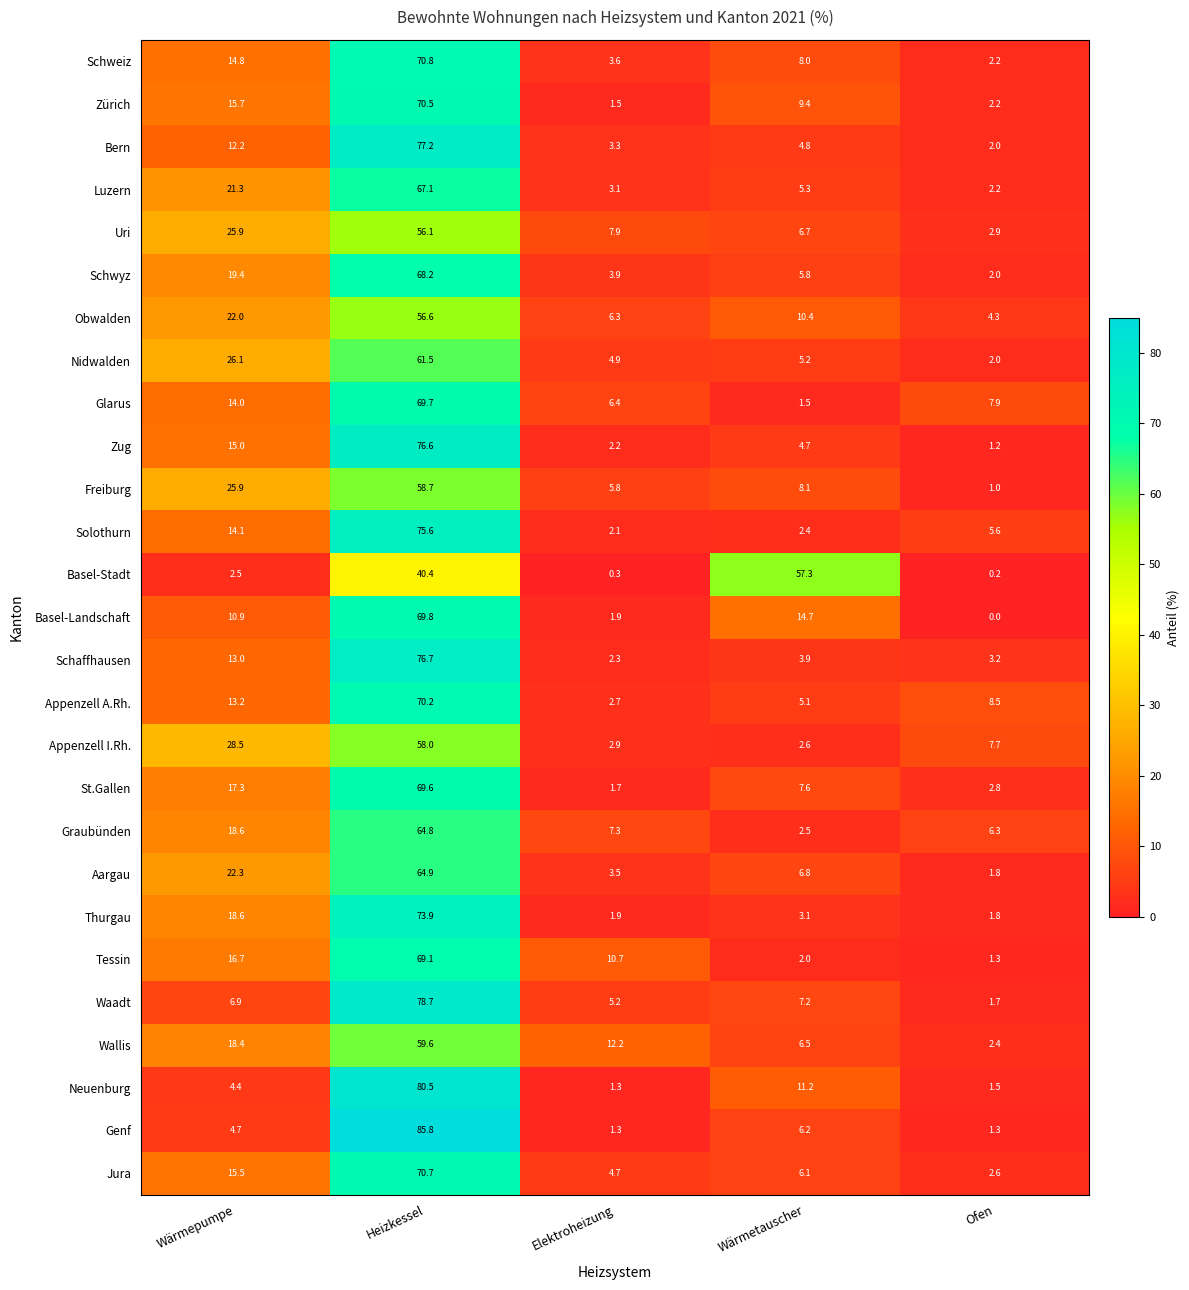

How many data points does each series have?

5